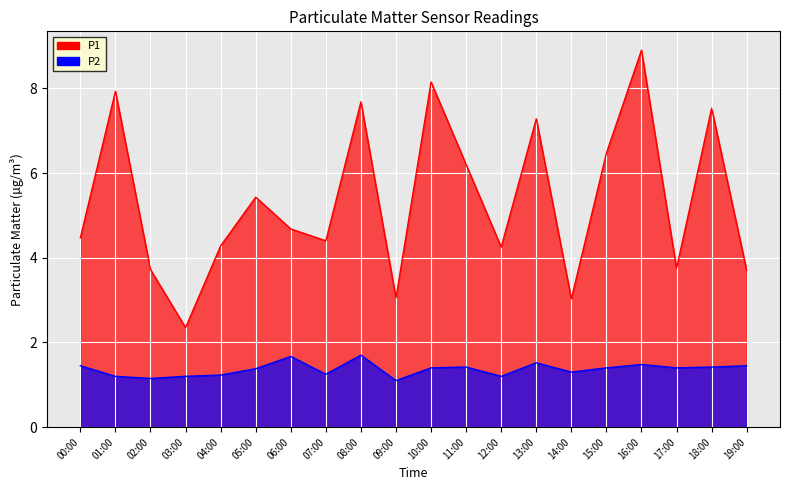

Rank the categories by P2 value from lowest to highest.

09:00, 02:00, 01:00, 03:00, 12:00, 04:00, 07:00, 14:00, 05:00, 10:00, 15:00, 17:00, 11:00, 18:00, 00:00, 19:00, 16:00, 13:00, 06:00, 08:00